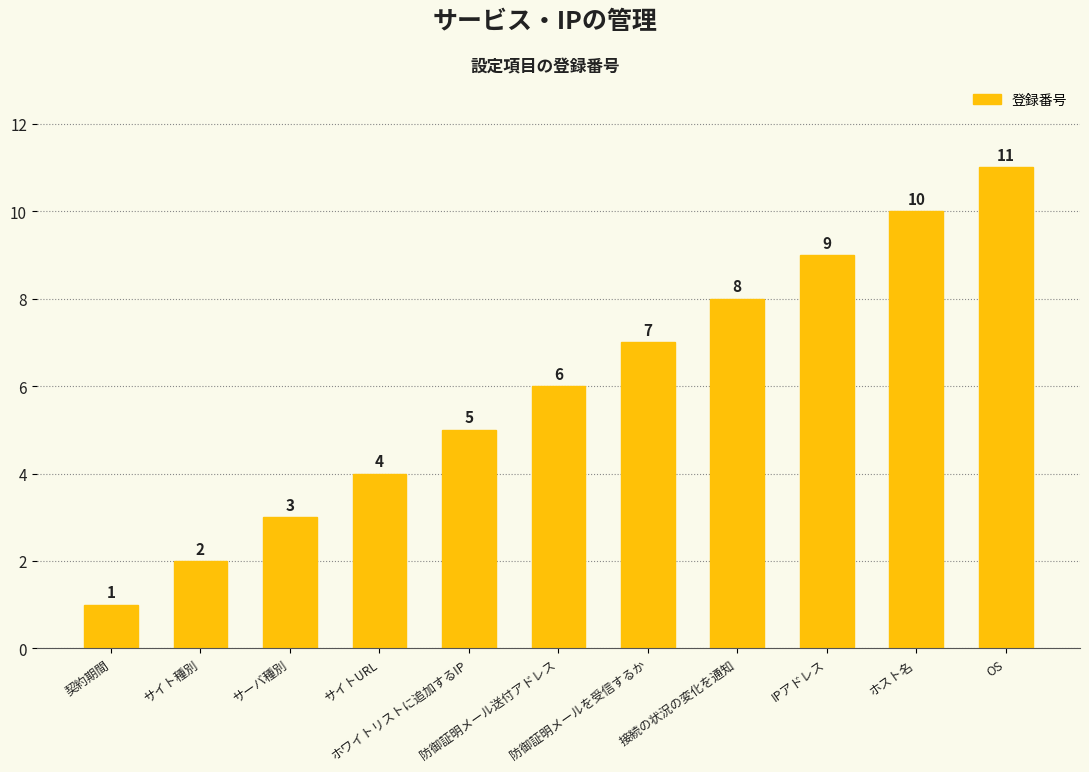

What is the difference between the maximum and minimum values?

10